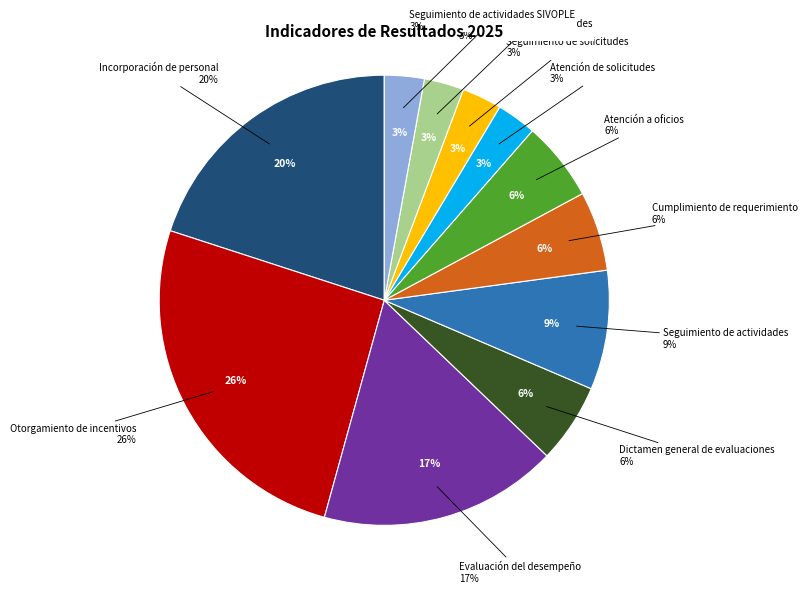

Count the number of slices in the pie.

11